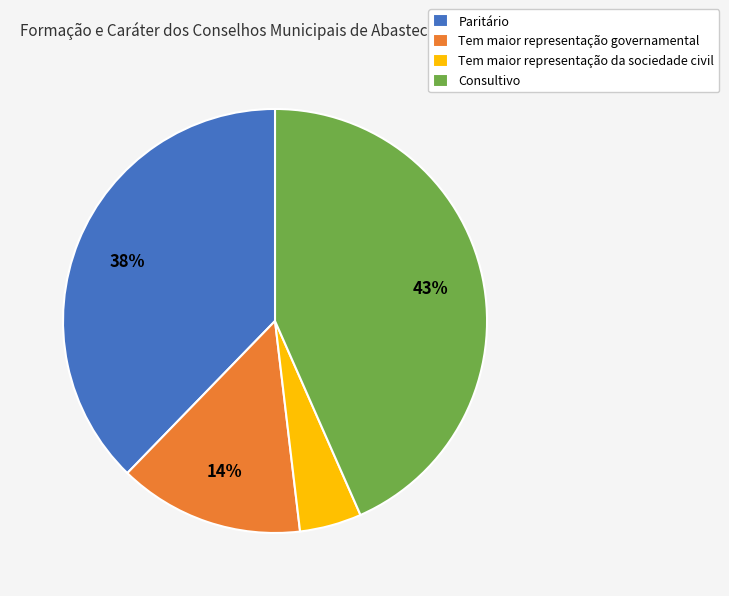

To the nearest percent, what is the average slice percentage?

25%